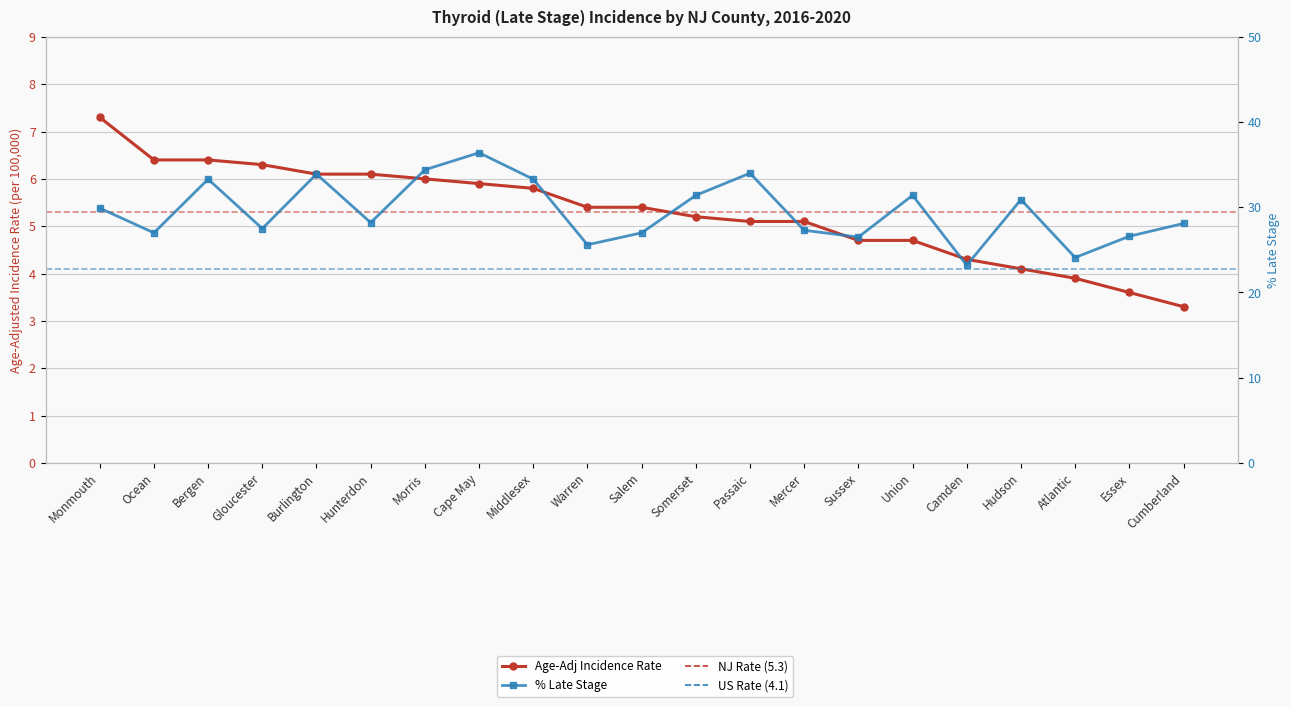

What is the minimum value for Percent Late Stage?

23.2